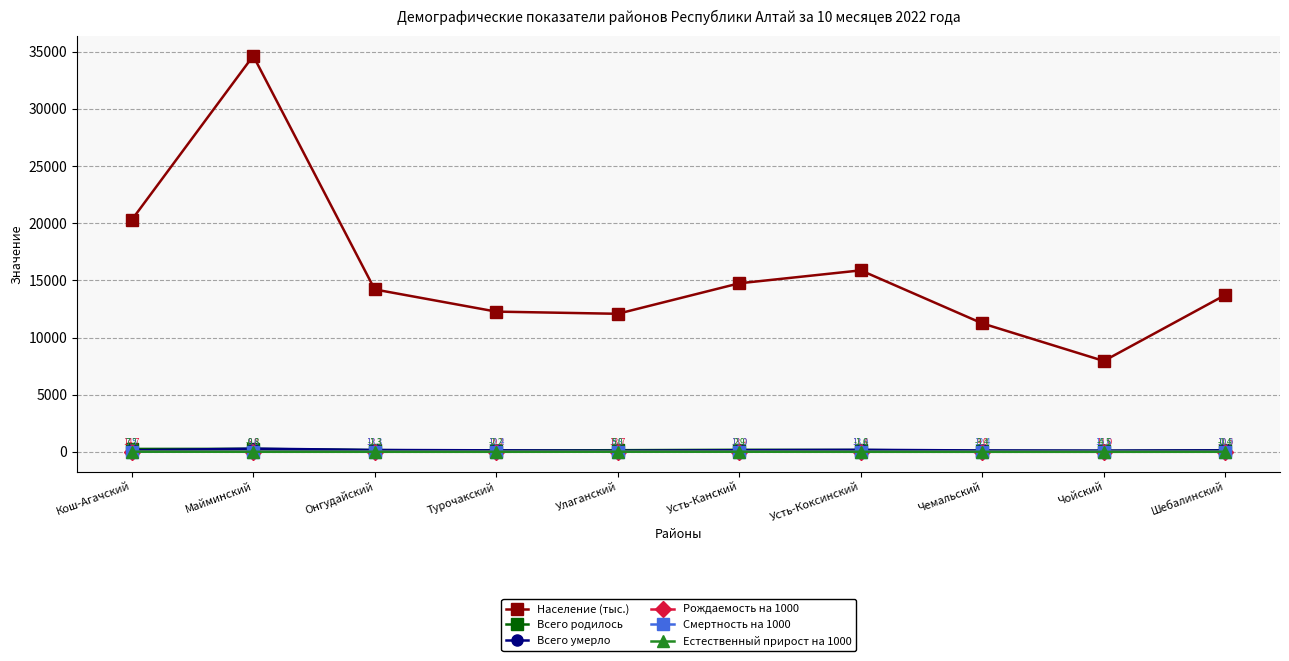

How many values in the Естественный прирост на 1000 series are below 0?

7